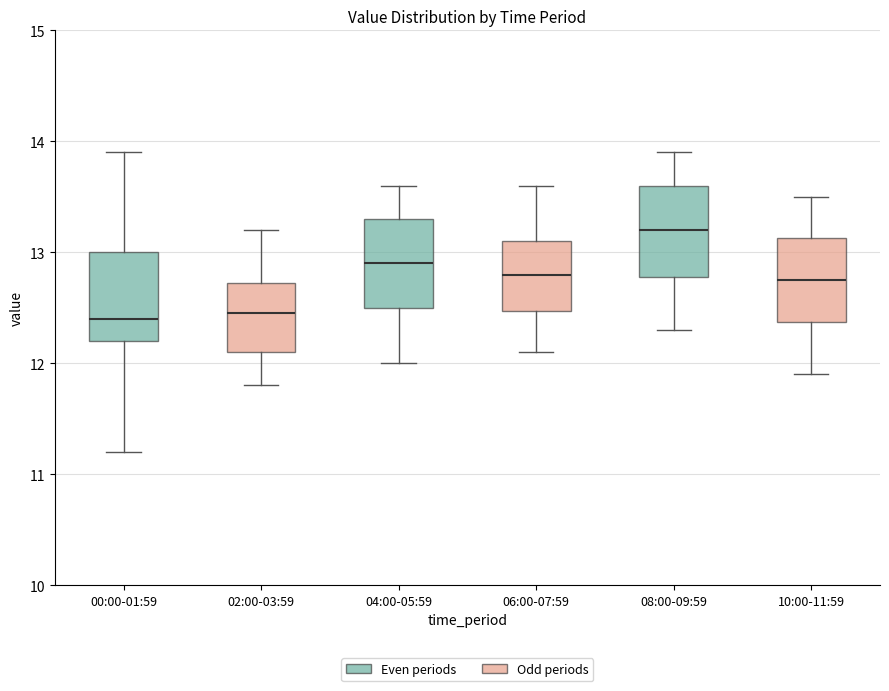

Reading left to right, transcribe this box plot: for each box, give where its median line is, the range the box spans, and where its two whiskers end, as read against the y-axis. The values are not printed on the chart, so give them approximately, as read against the axis.

00:00-01:59: median 12.4, box 12.2 to 13.0, whiskers 11.2 to 13.9
02:00-03:59: median 12.5, box 12.1 to 12.7, whiskers 11.8 to 13.2
04:00-05:59: median 12.9, box 12.5 to 13.3, whiskers 12.0 to 13.6
06:00-07:59: median 12.8, box 12.5 to 13.1, whiskers 12.1 to 13.6
08:00-09:59: median 13.2, box 12.8 to 13.6, whiskers 12.3 to 13.9
10:00-11:59: median 12.8, box 12.4 to 13.1, whiskers 11.9 to 13.5